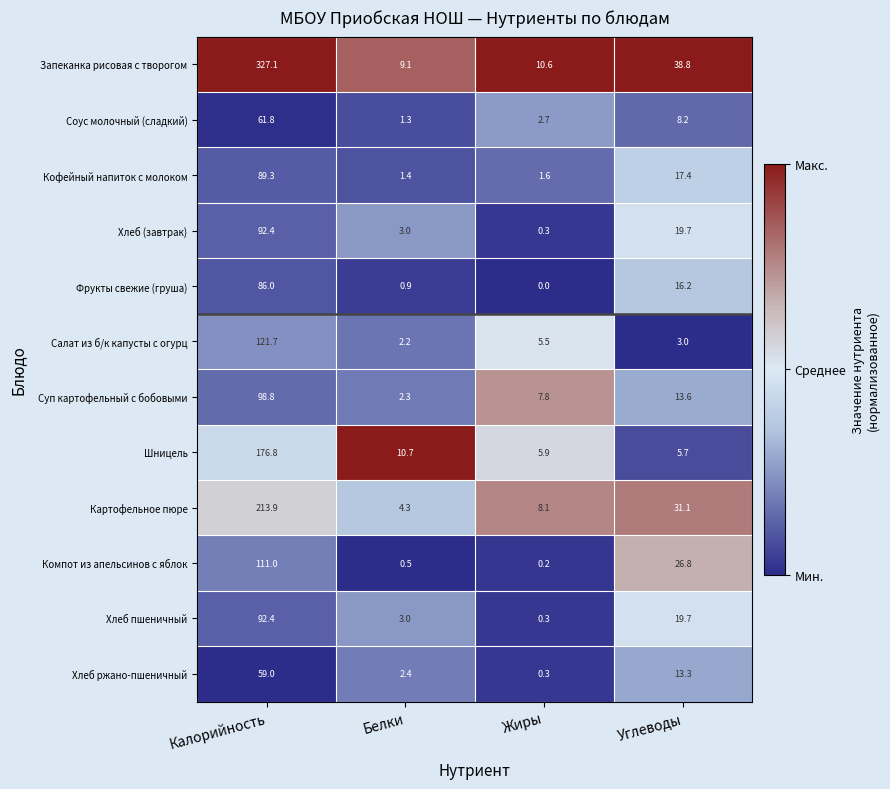

Which label corresponds to the largest value in the chart?

Калорийность